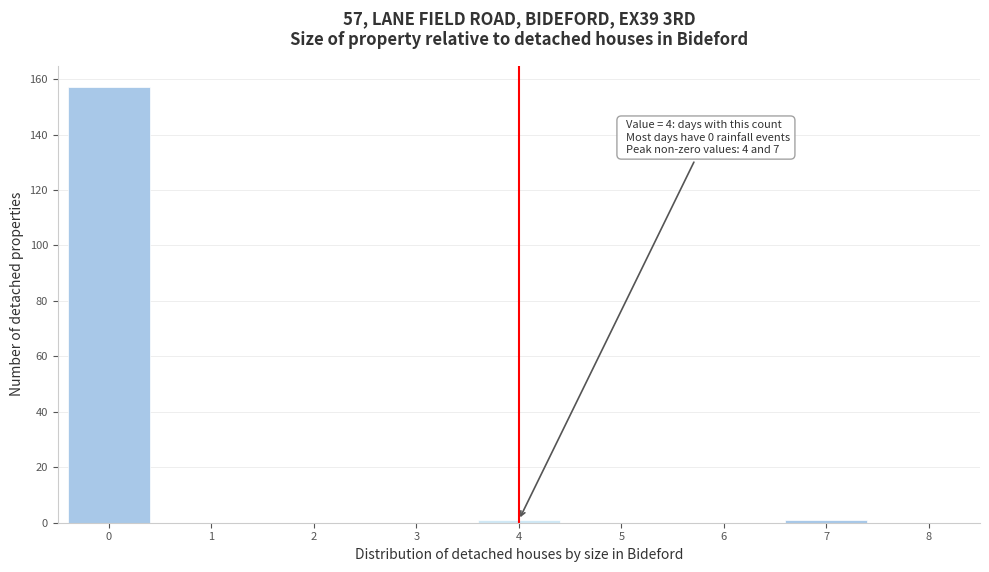

Reading right to left, list all the values displayed in this chart.

8=0	7=1	6=0	5=0	4=1	3=0	2=0	1=0	0=157